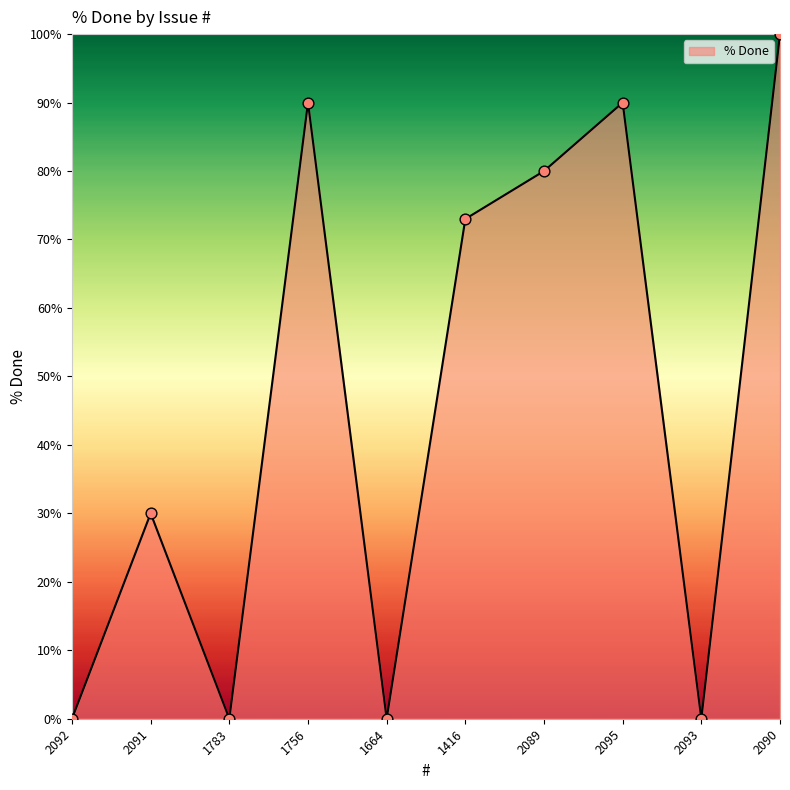

What is the change in value from 1664 to 2095?

+90